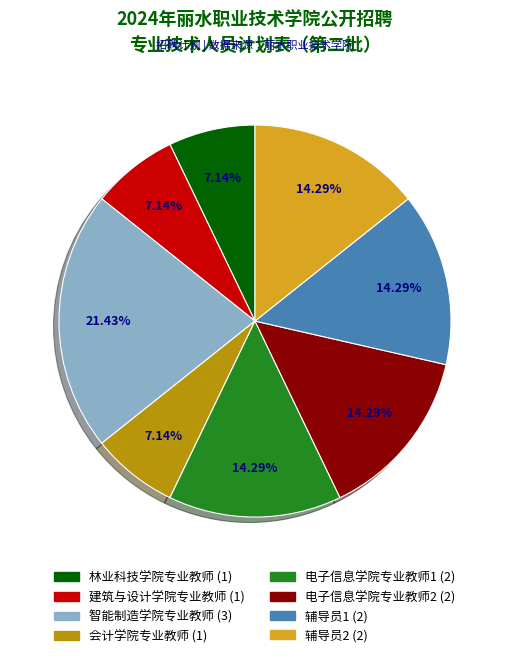

Count the number of slices in the pie.

8